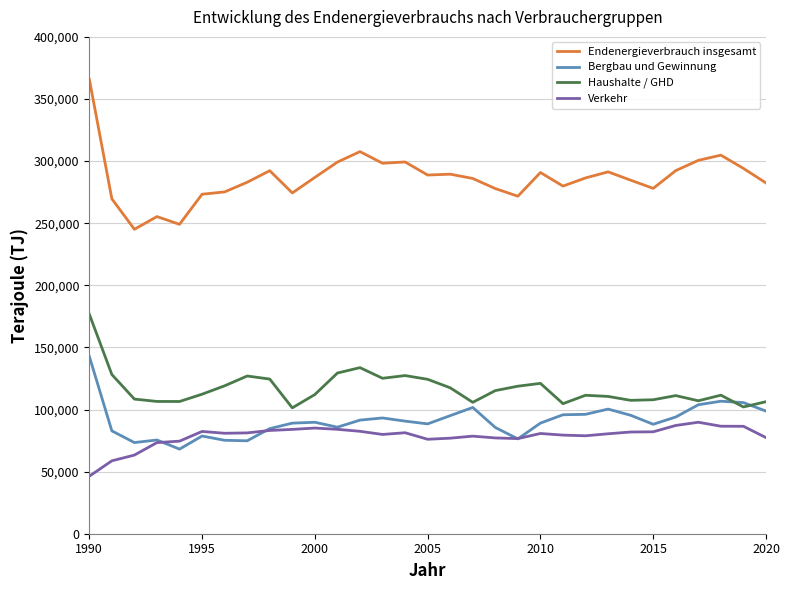

True or false: Endenergieverbrauch insgesamt and Haushalte / GHD intersect in this chart.

False